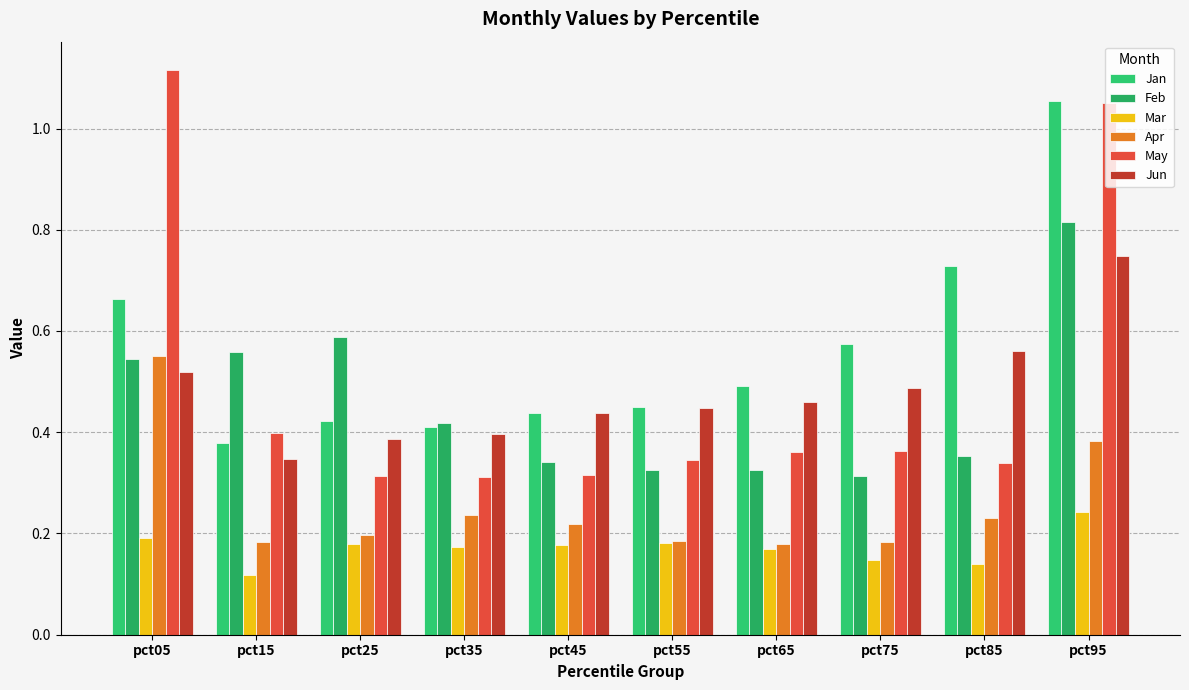

How many categories are shown in the chart?

10